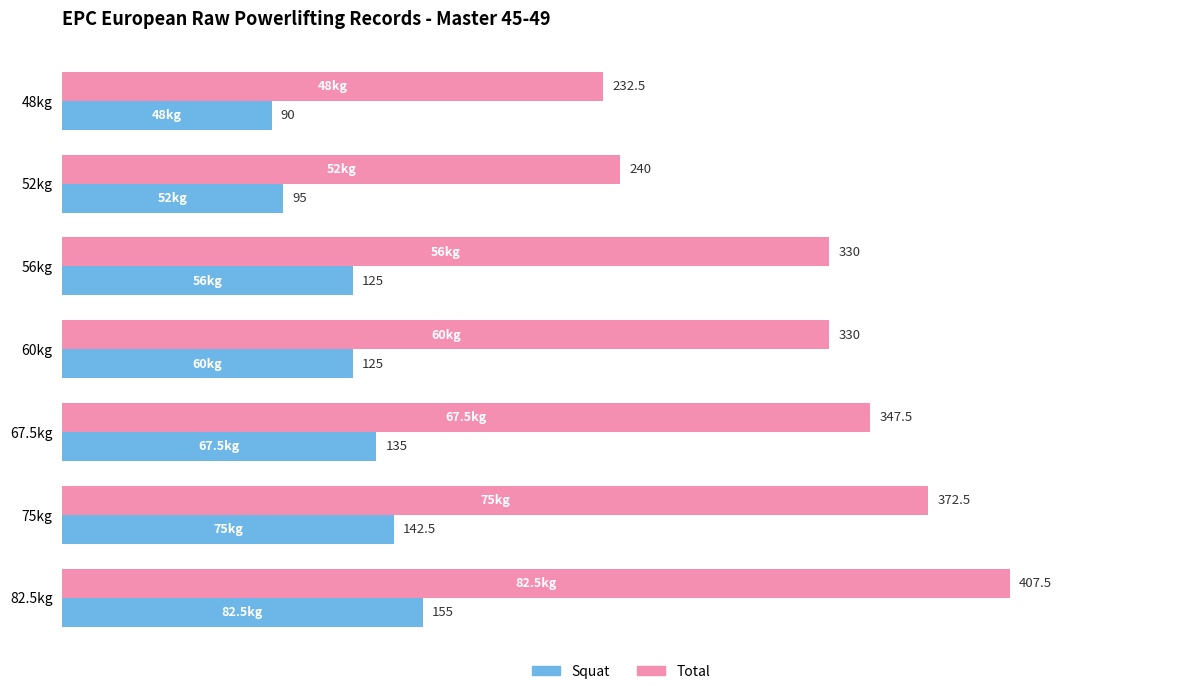

Which category has the highest value in the Total series?

82.5kg